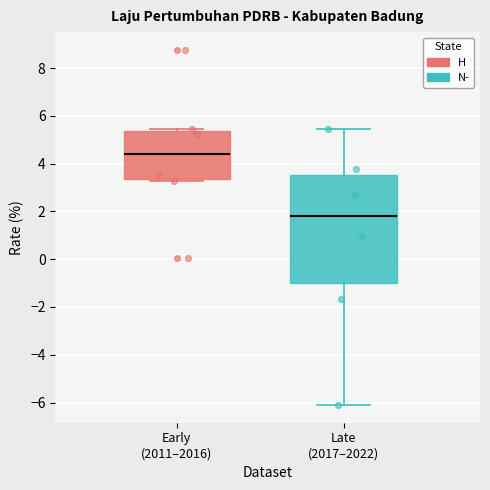

Comparing the boxes themselves (not the whiskers), which one is the tallest?

Late (2017–2022)